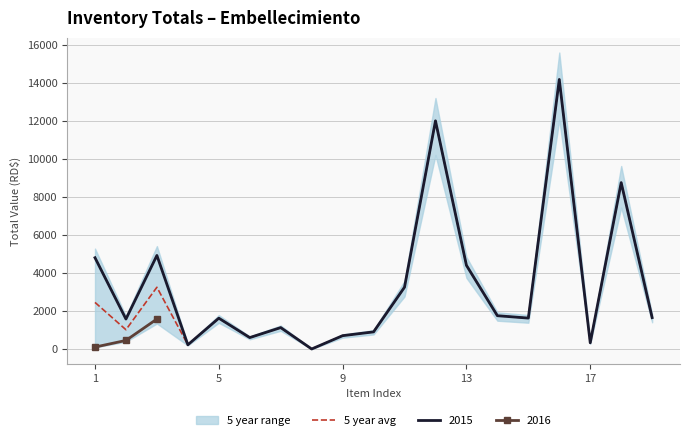

What is the value of the 2nd point from the left?

1012.5